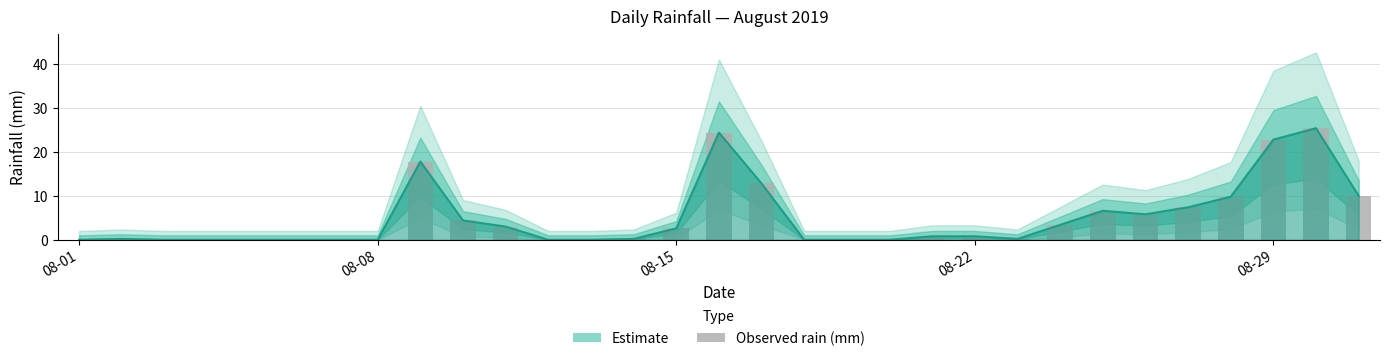

How many data points does each series have?

31